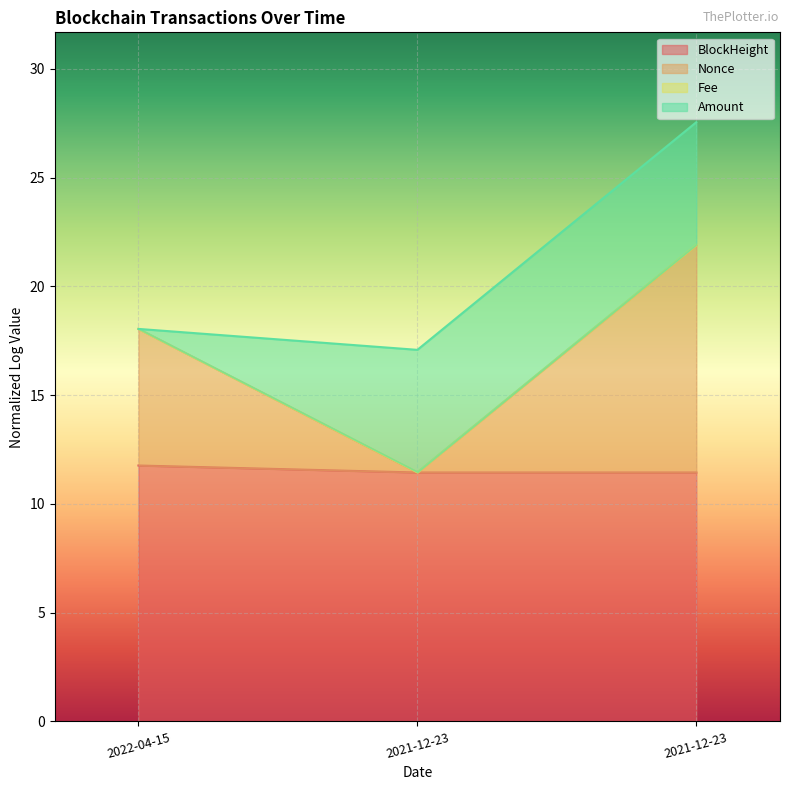

Does the chart display data point markers on the line(s)?

No